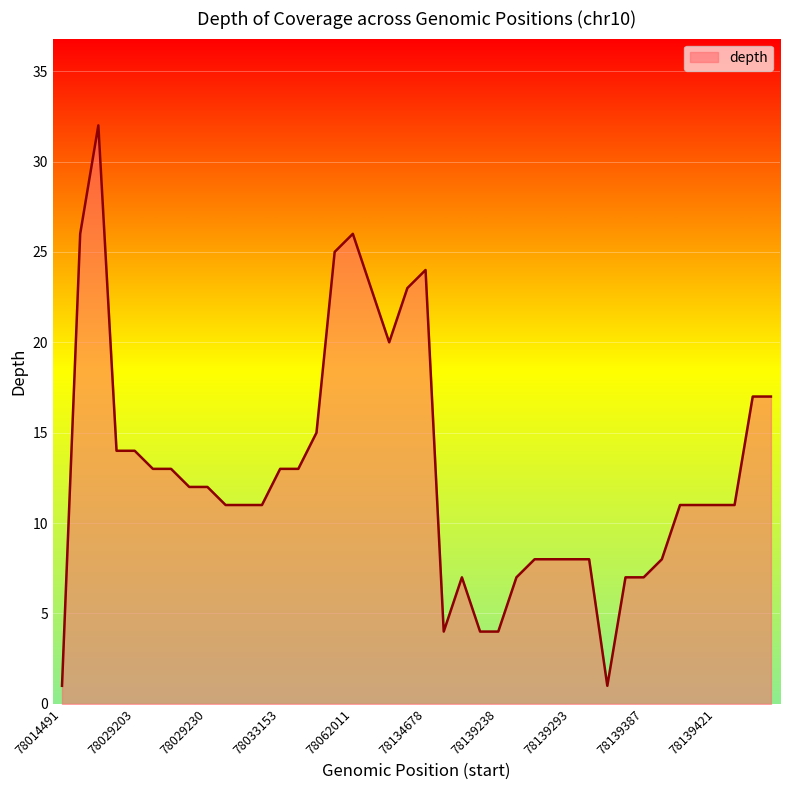

What is the difference between the maximum and minimum values?

31